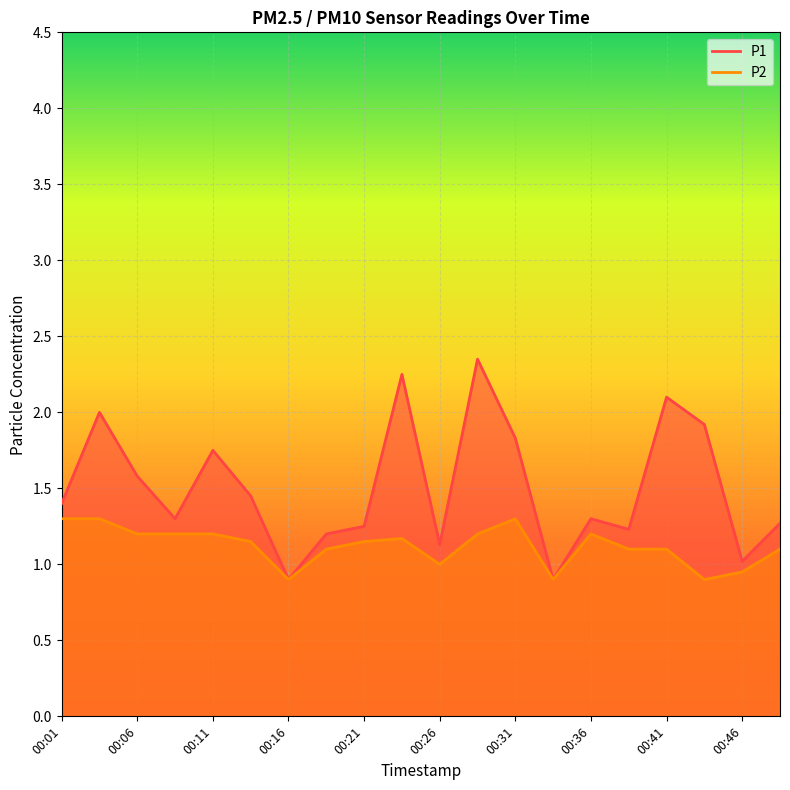

Does the chart display data point markers on the line(s)?

No